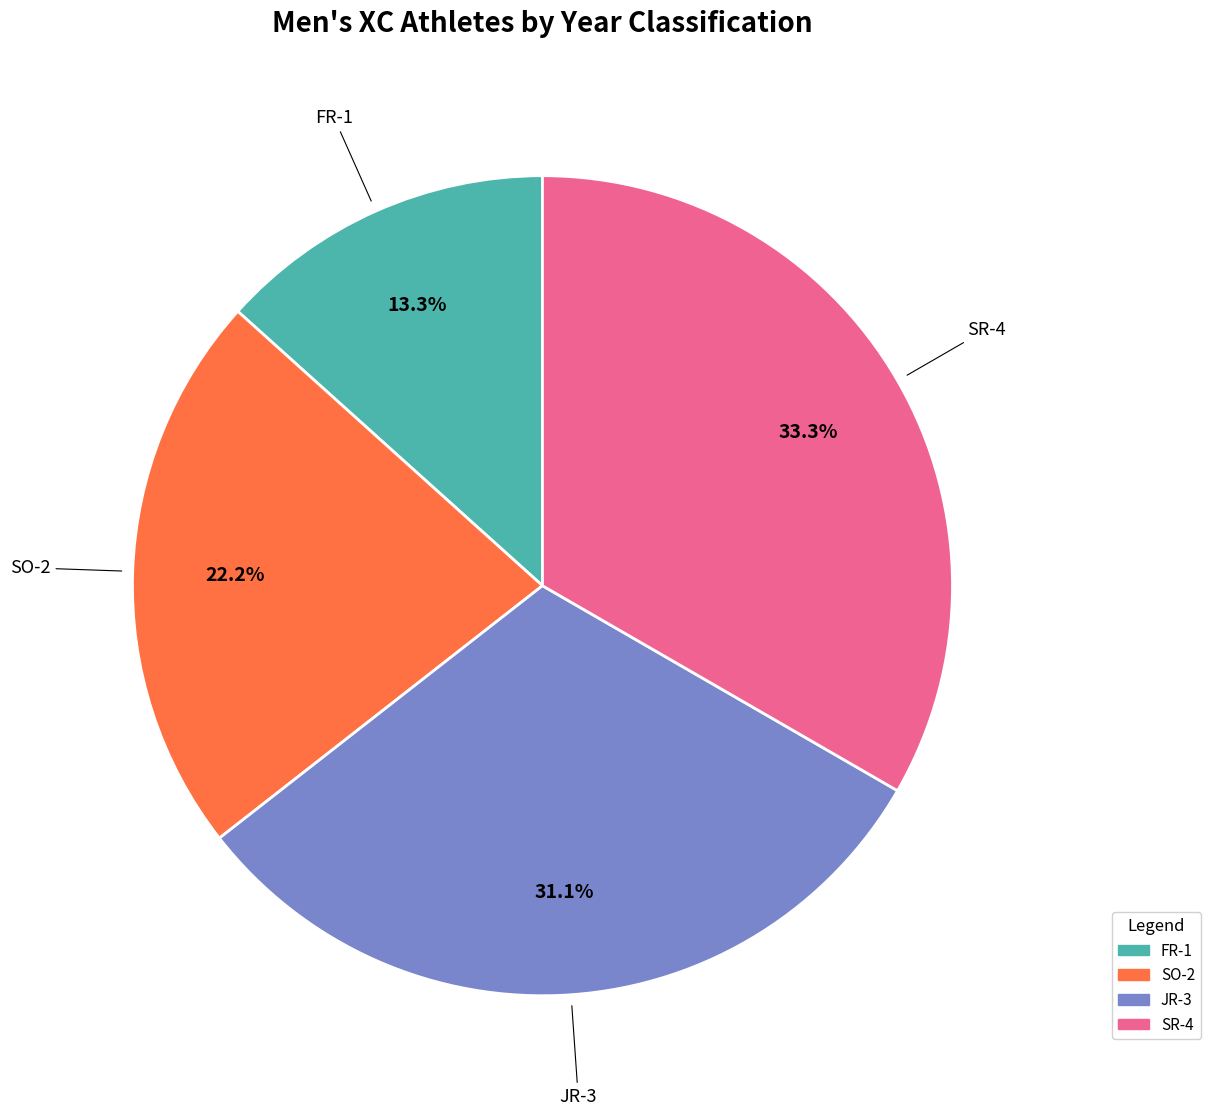

Approximately how many times larger is the value at SR-4 compared to JR-3?

1.1